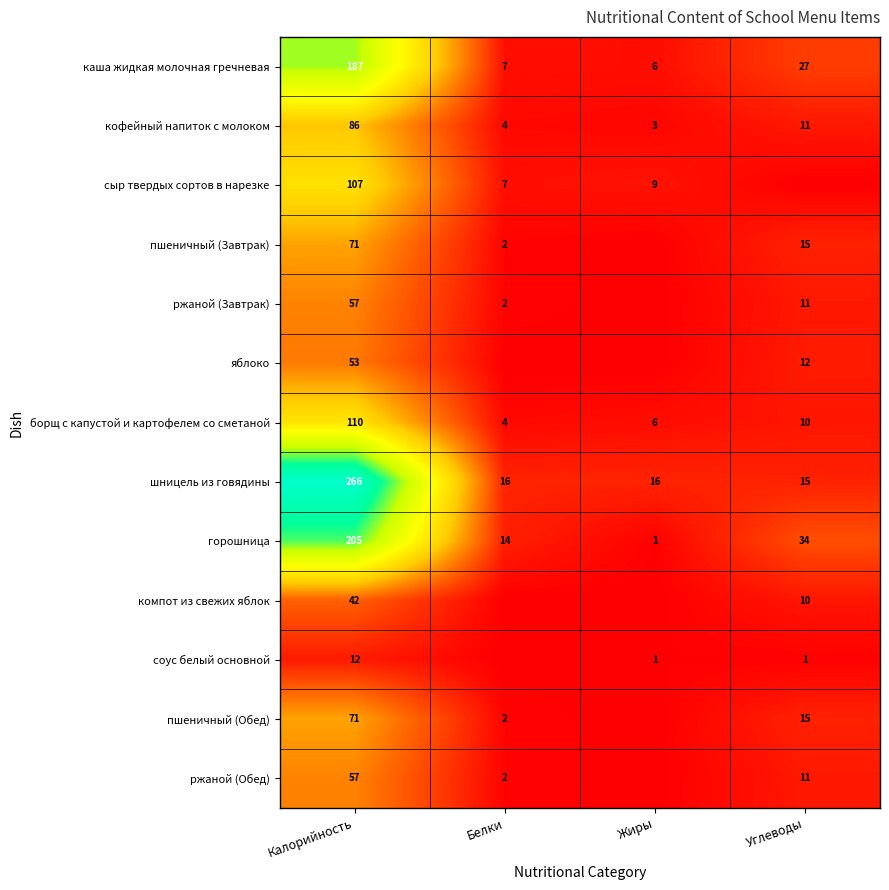

The value of ржаной (Завтрак) at Углеводы is 2. True or false?

False